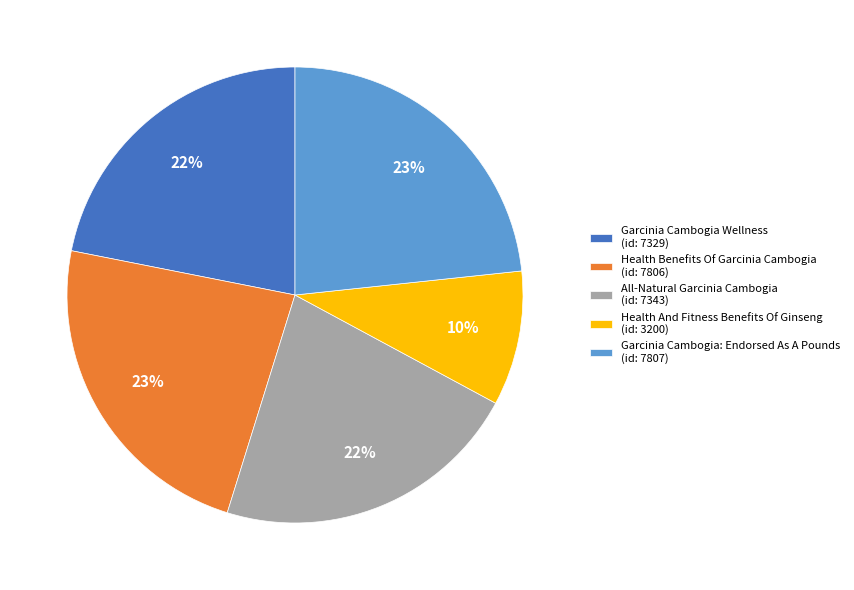

Do Health Benefits Of Garcinia Cambogia (id: 7806) and Garcinia Cambogia: Endorsed As A Pounds (id: 7807) together represent more than half of the pie?

No